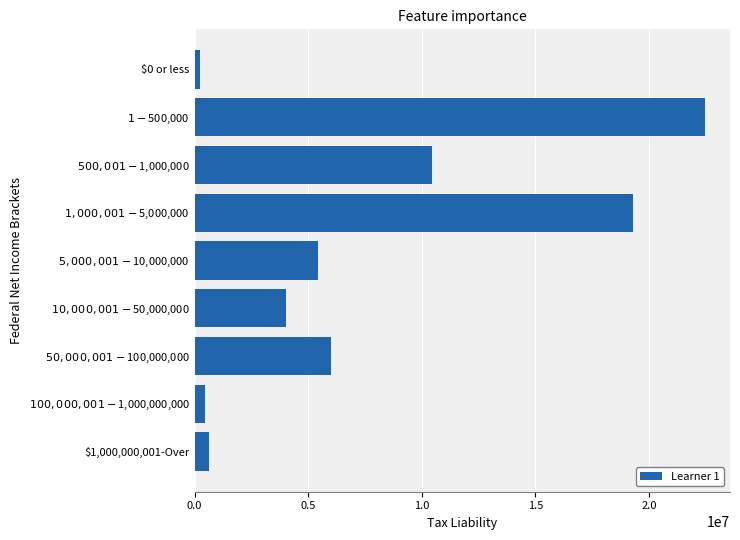

What is the greatest value displayed?

22448676.4